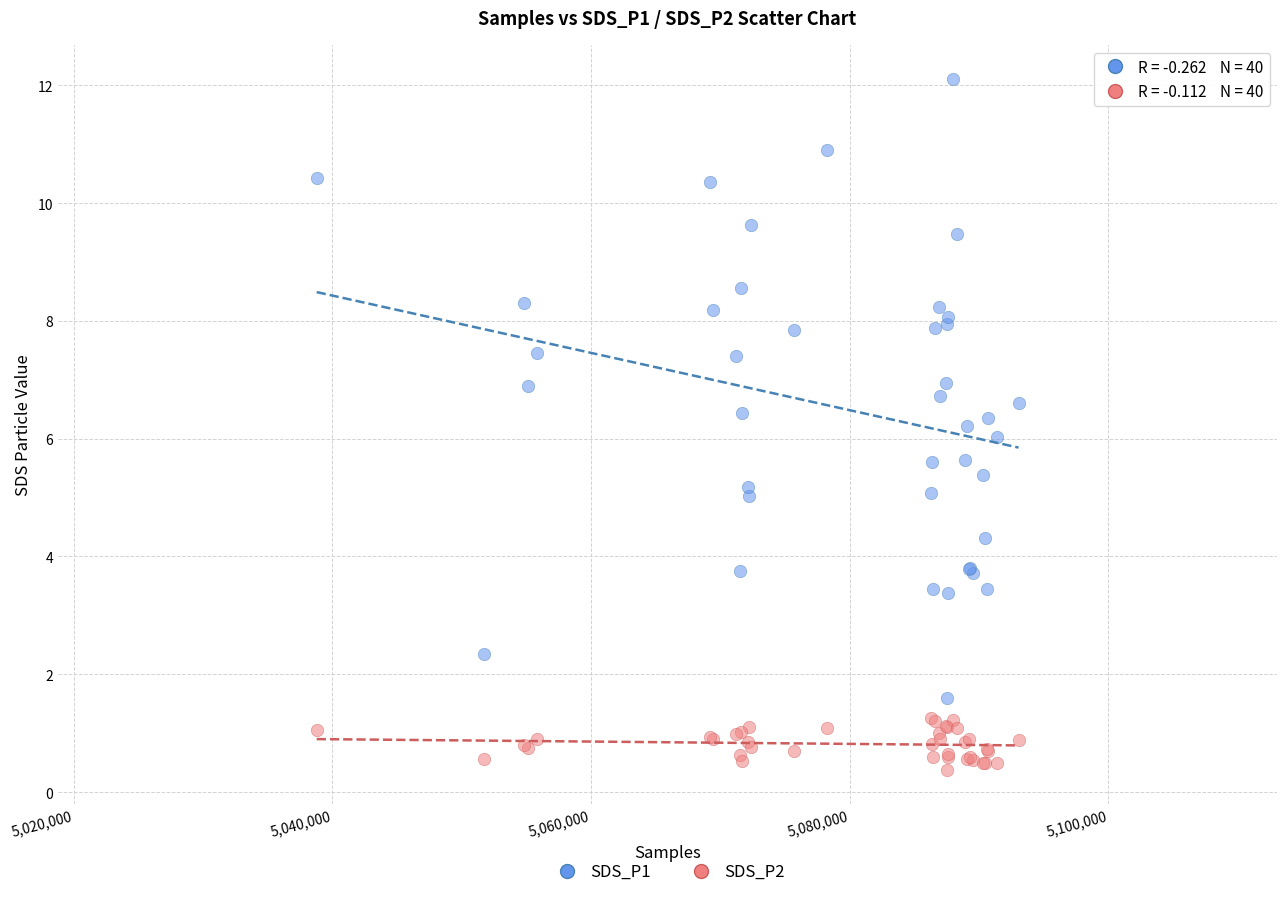

Which series has the largest Y range (max minus min)?

SDS_P1